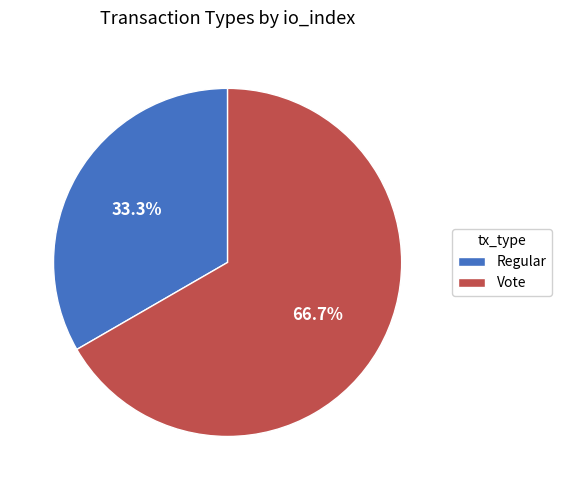

How many slices are in this pie chart?

2